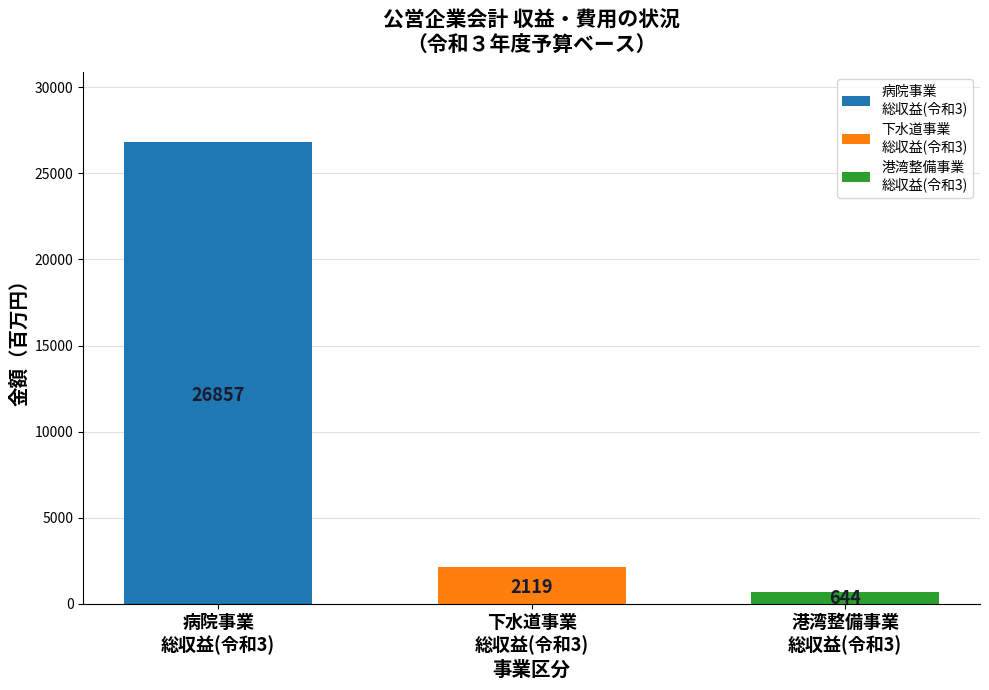

How many categories are shown in the chart?

1